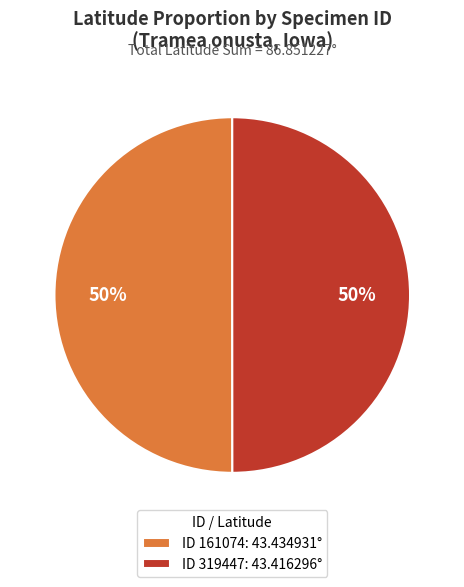

How many slices are in this pie chart?

2